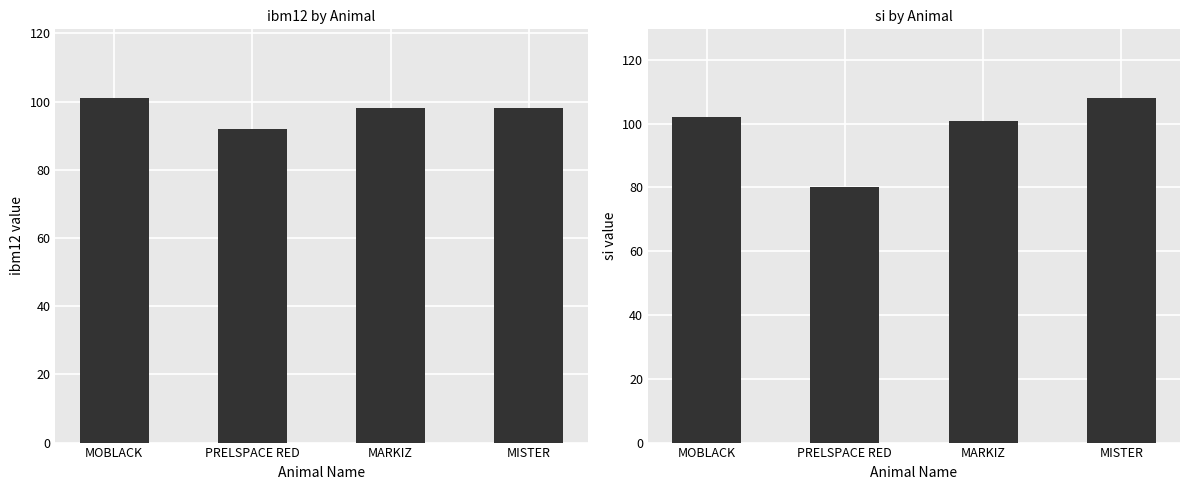

List the labels in order of si value, largest first.

MISTER, MOBLACK, MARKIZ, PRELSPACE RED